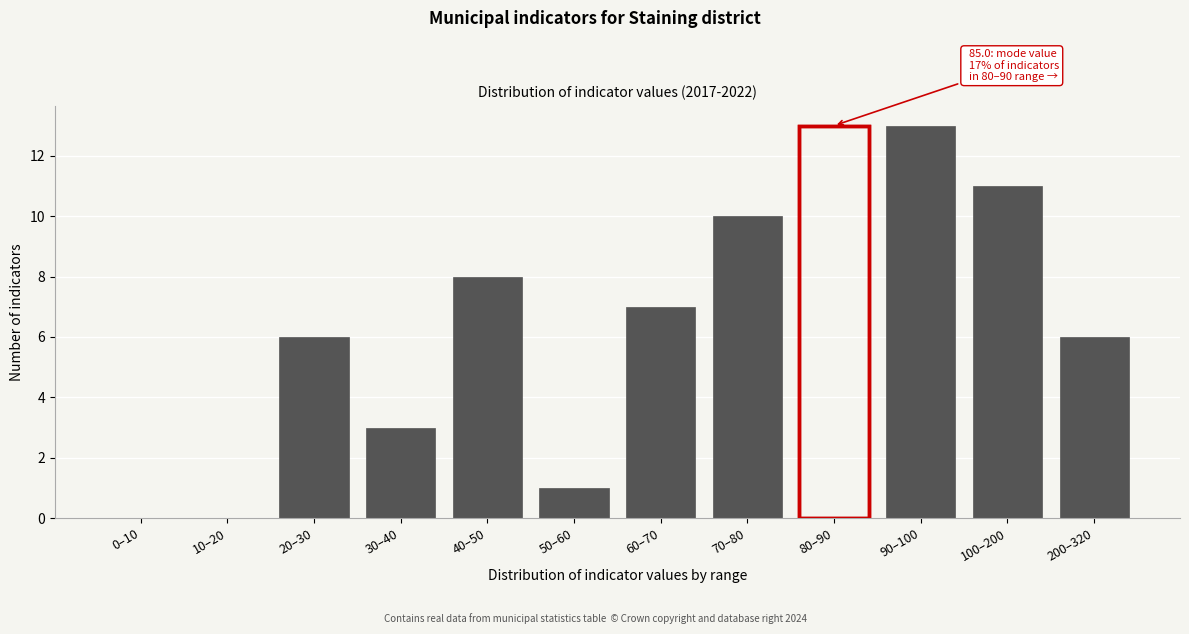

Reading right to left, transcribe all the data shown in this chart.

200–320=6	100–200=11	90–100=13	80–90=13	70–80=10	60–70=7	50–60=1	40–50=8	30–40=3	20–30=6	10–20=0	0–10=0